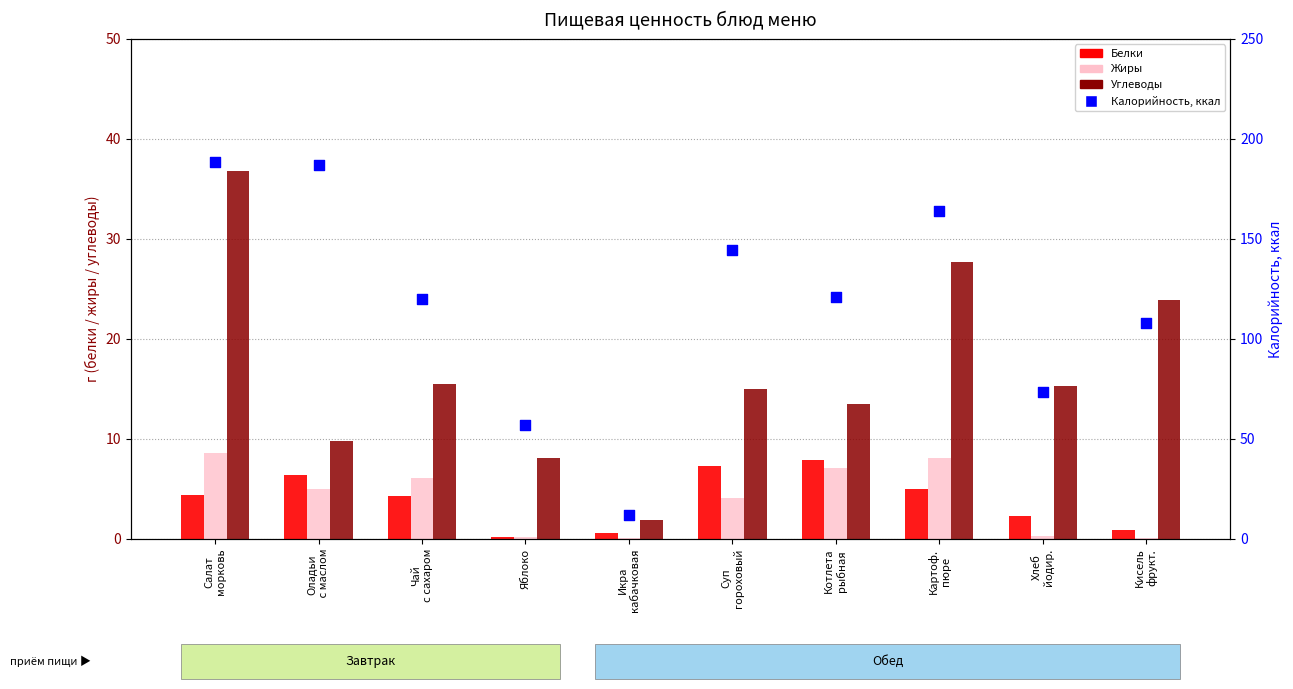

Is the value of Белки at Салат
морковь greater than the value of Жиры at Суп
гороховый?

Yes